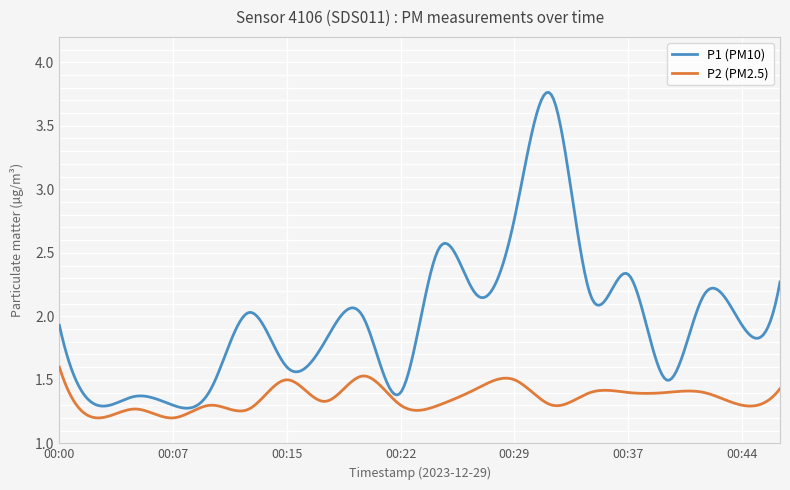

Which series has the largest range (max minus min)?

P1 (PM10)